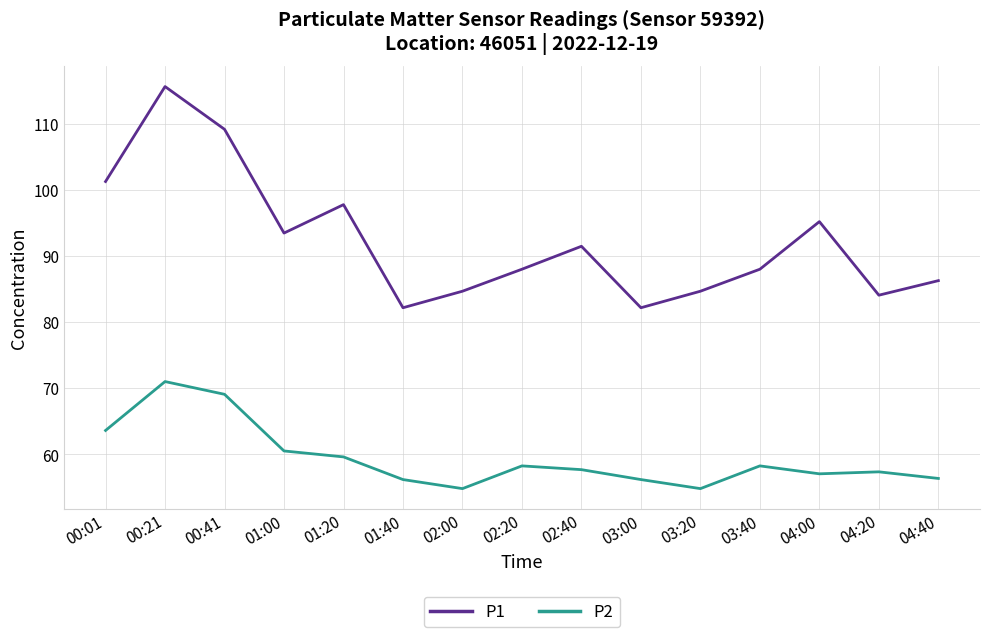

Which series has the largest range (max minus min)?

P1